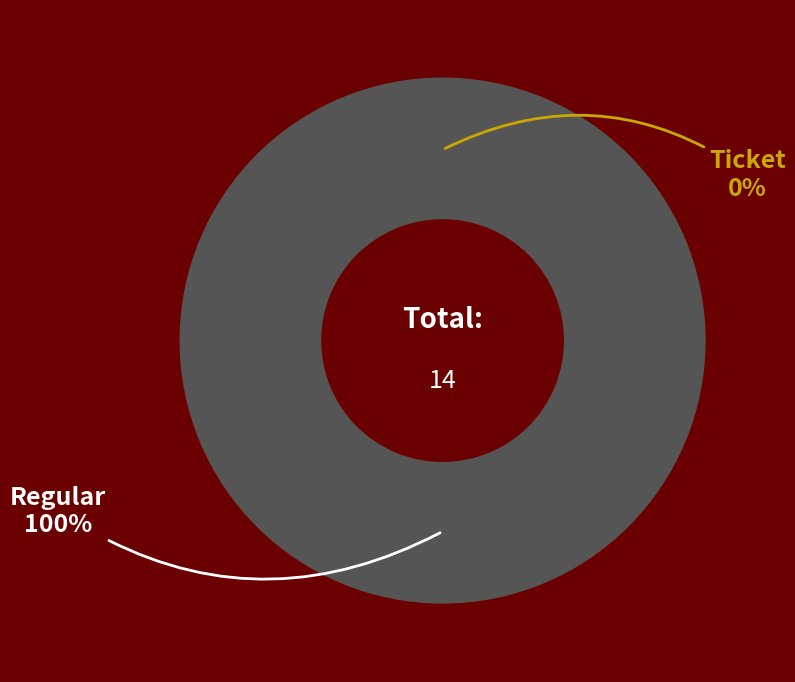

Does Regular (io_index=14) account for over 50% of the chart?

Yes